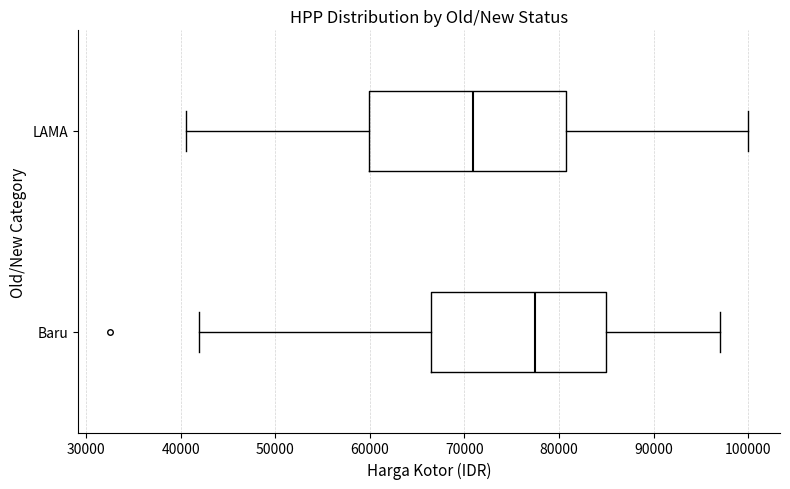

Which box's median line is the furthest to the right?

Baru